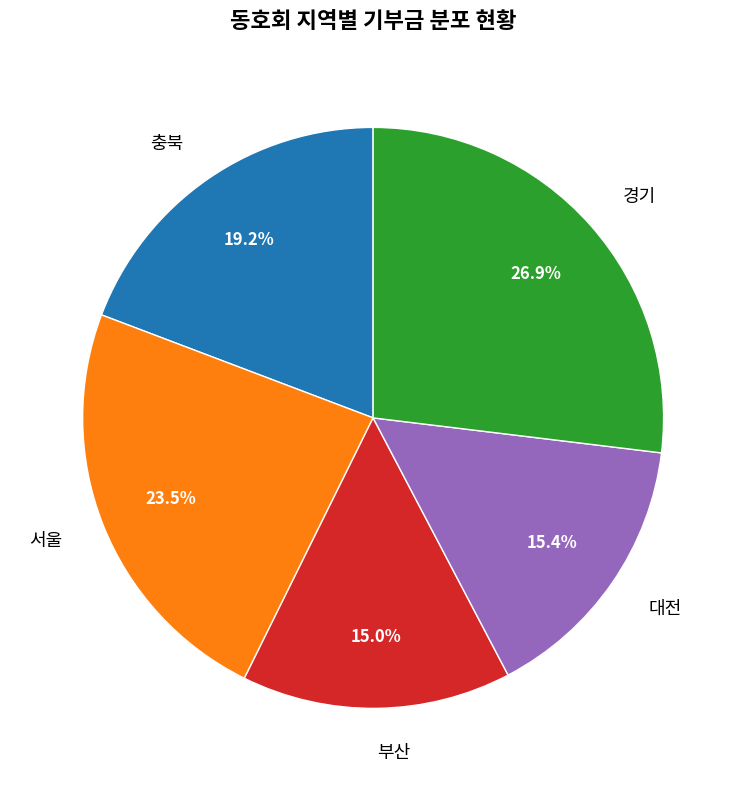

What is the total percentage of 부산 and 경기?

41.9%